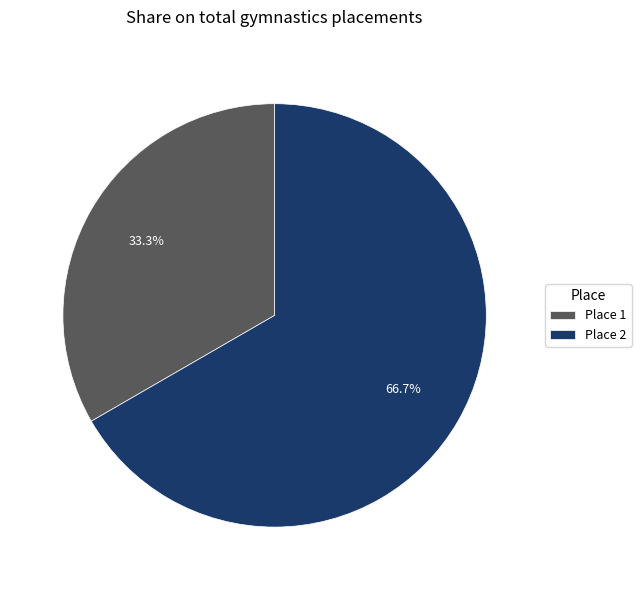

How many slices are in this pie chart?

2